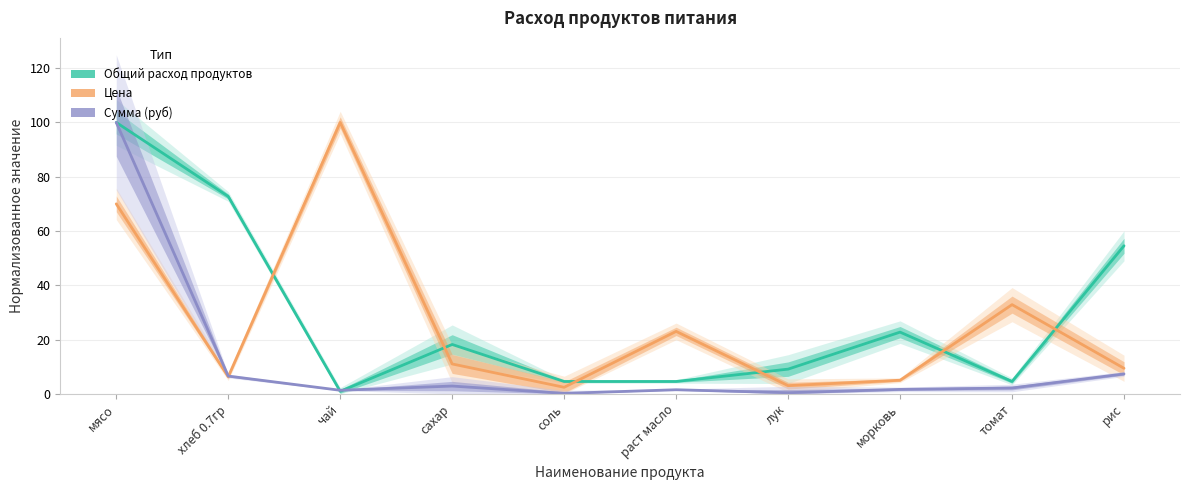

True or false: Общий расход продуктов has more than 1 interior local peaks.

True